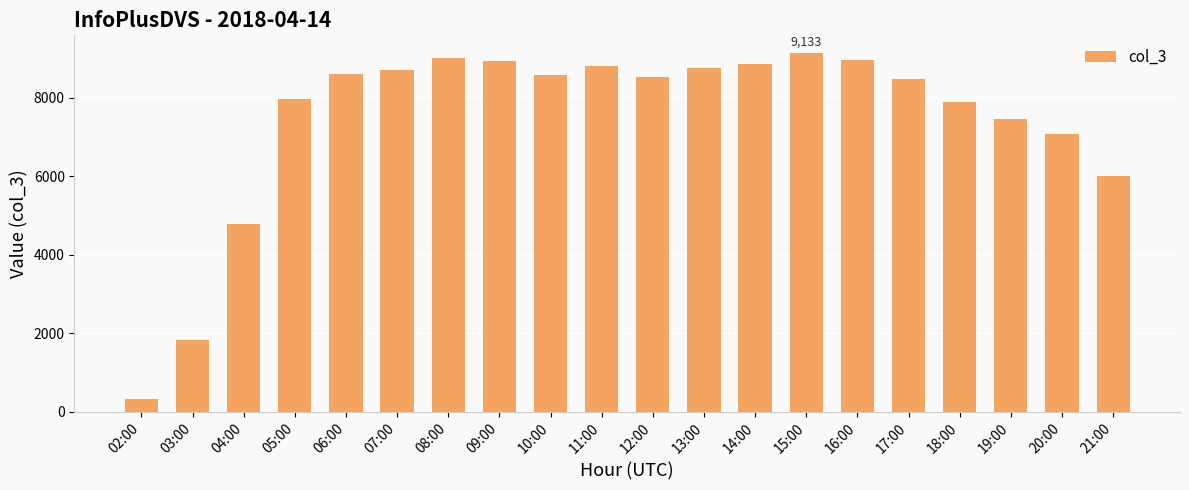

Between 20:00 and 04:00, which is larger?

20:00